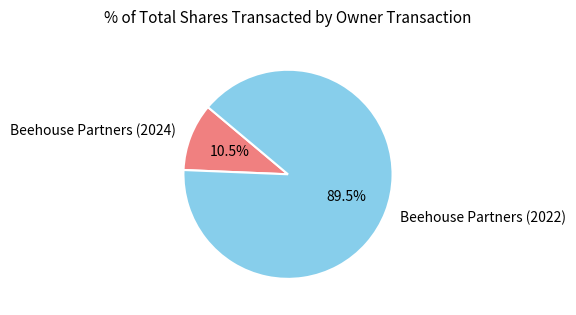

Between Beehouse Partners (2022) and Beehouse Partners (2024), which is larger?

Beehouse Partners (2022)